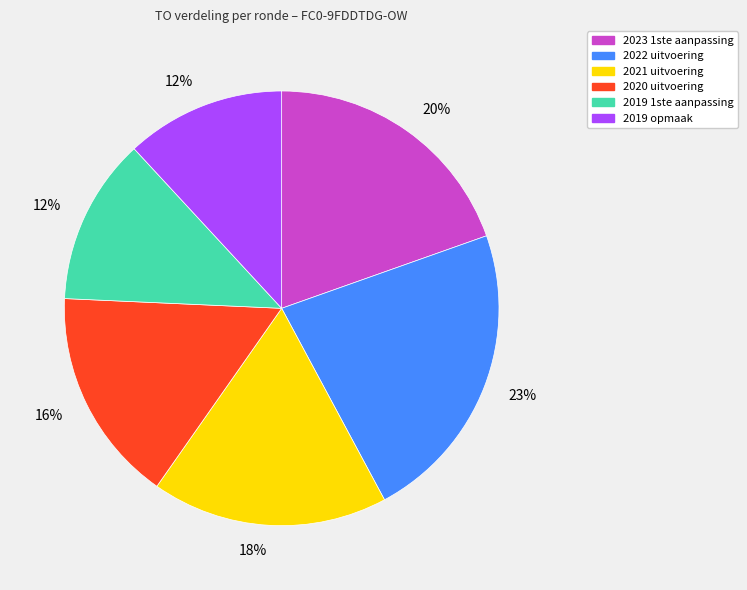

Is there any slice that represents more than half of the pie?

No